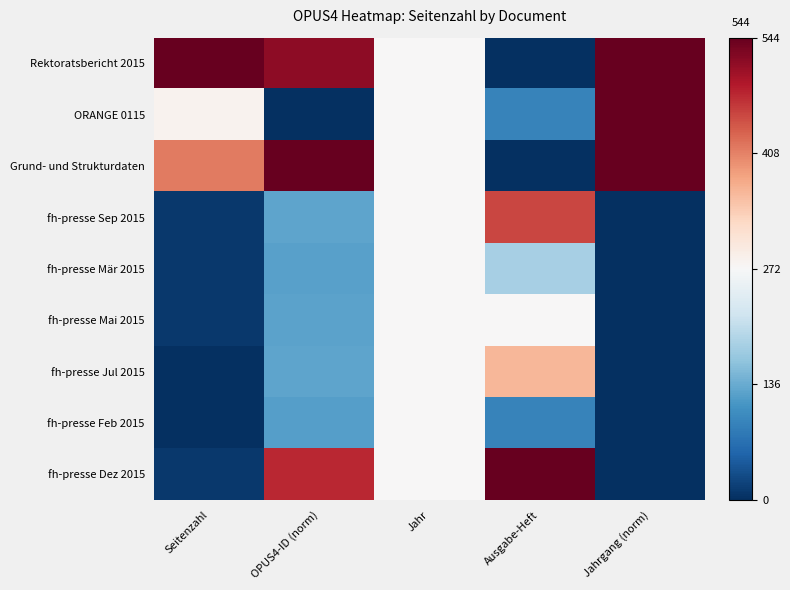

List the series in order of their peak value, highest first.

Rektoratsbericht 2015, ORANGE 0115, Grund- und Strukturdaten, fh-presse Dez 2015, fh-presse Sep 2015, fh-presse Jul 2015, fh-presse Mär 2015, fh-presse Mai 2015, fh-presse Feb 2015